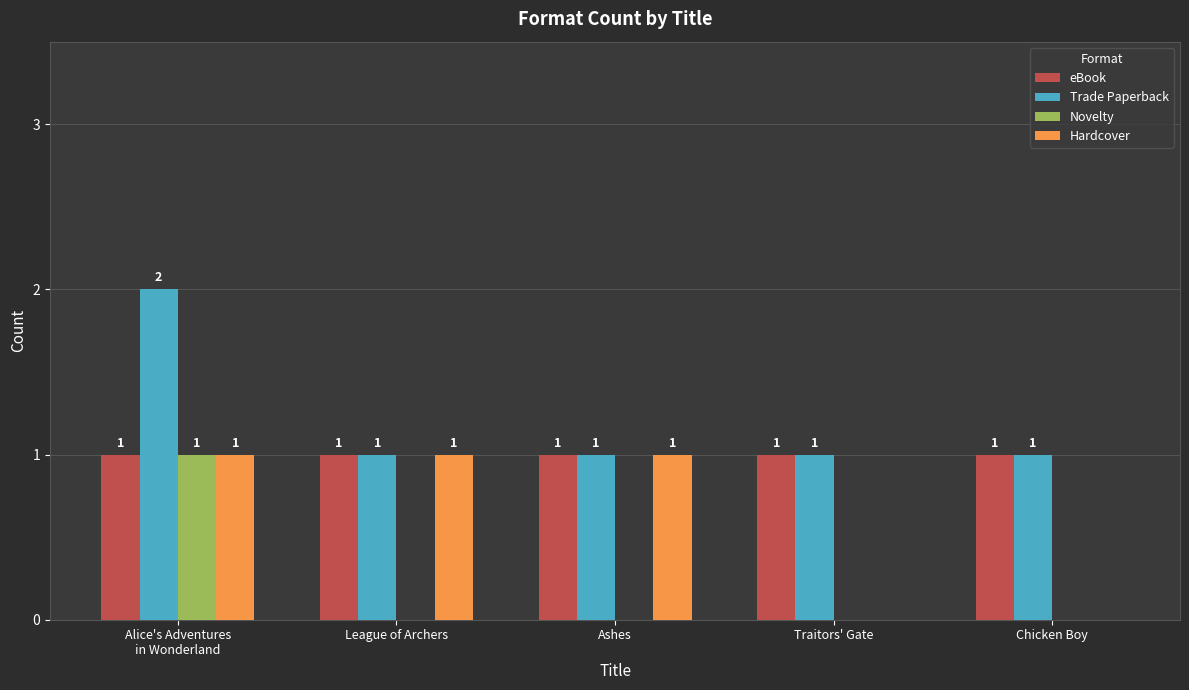

What is the sum of the Trade Paperback values at Ashes and Alice's Adventures
in Wonderland?

3